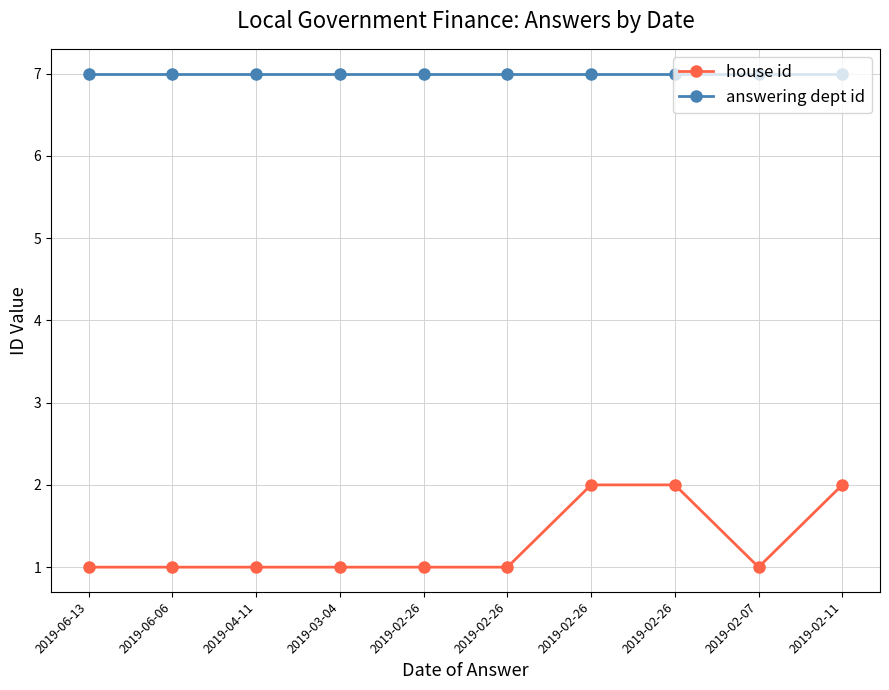

The value of house id at 2019-02-26 is 2. True or false?

False